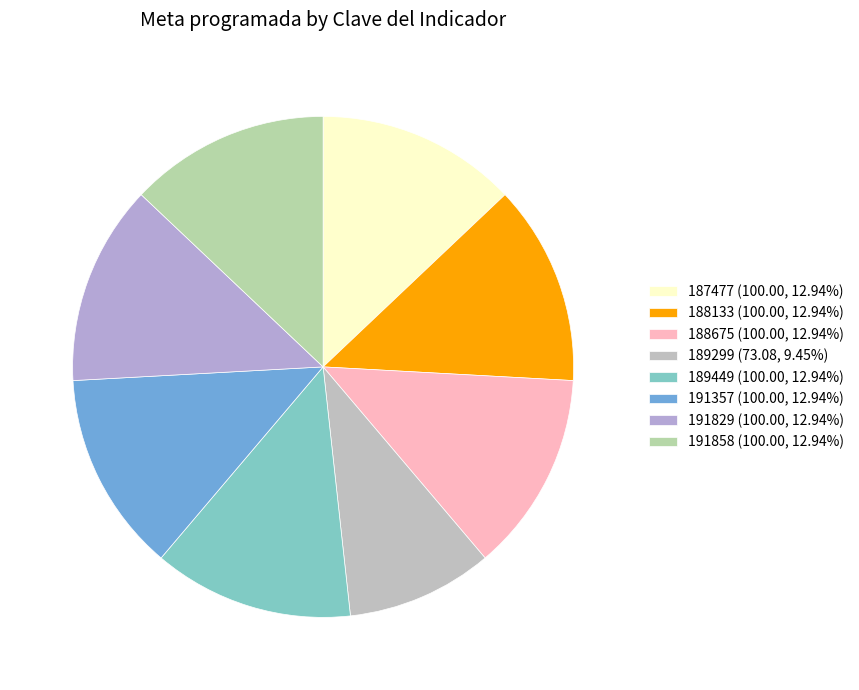

Count the number of slices in the pie.

8